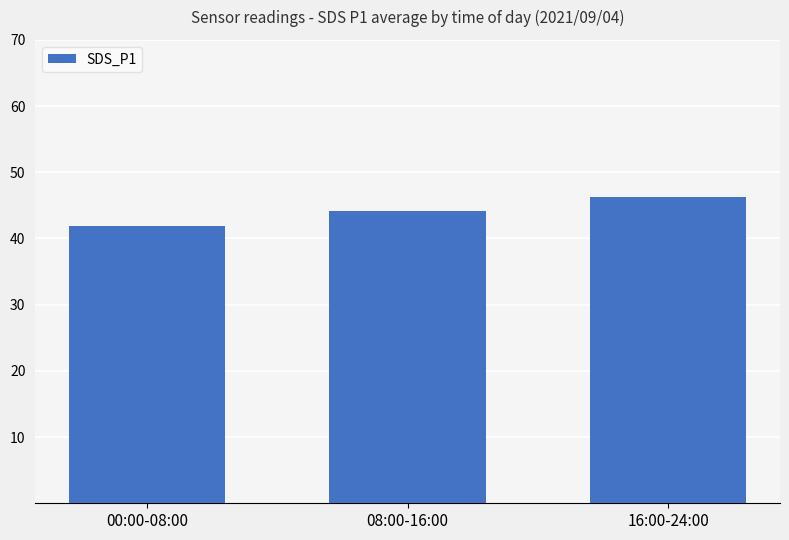

What is the average value?

44.1